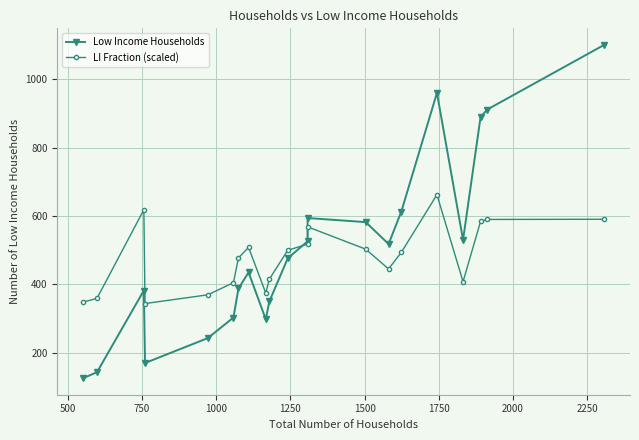

List the series in order of their peak value, lowest first.

LI Fraction (scaled), Low Income Households